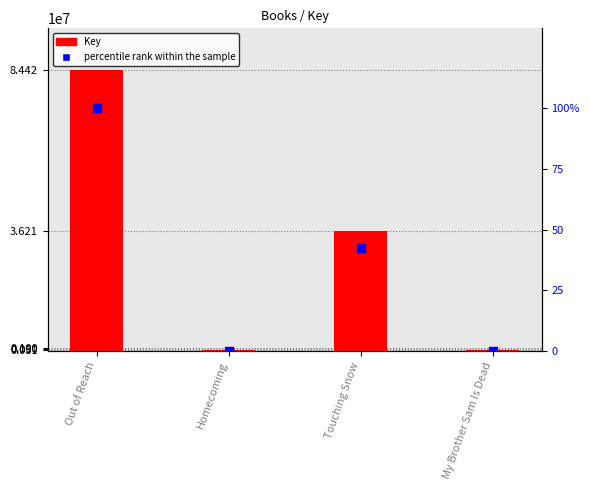

What is the average value of the Key series?

30318394.5